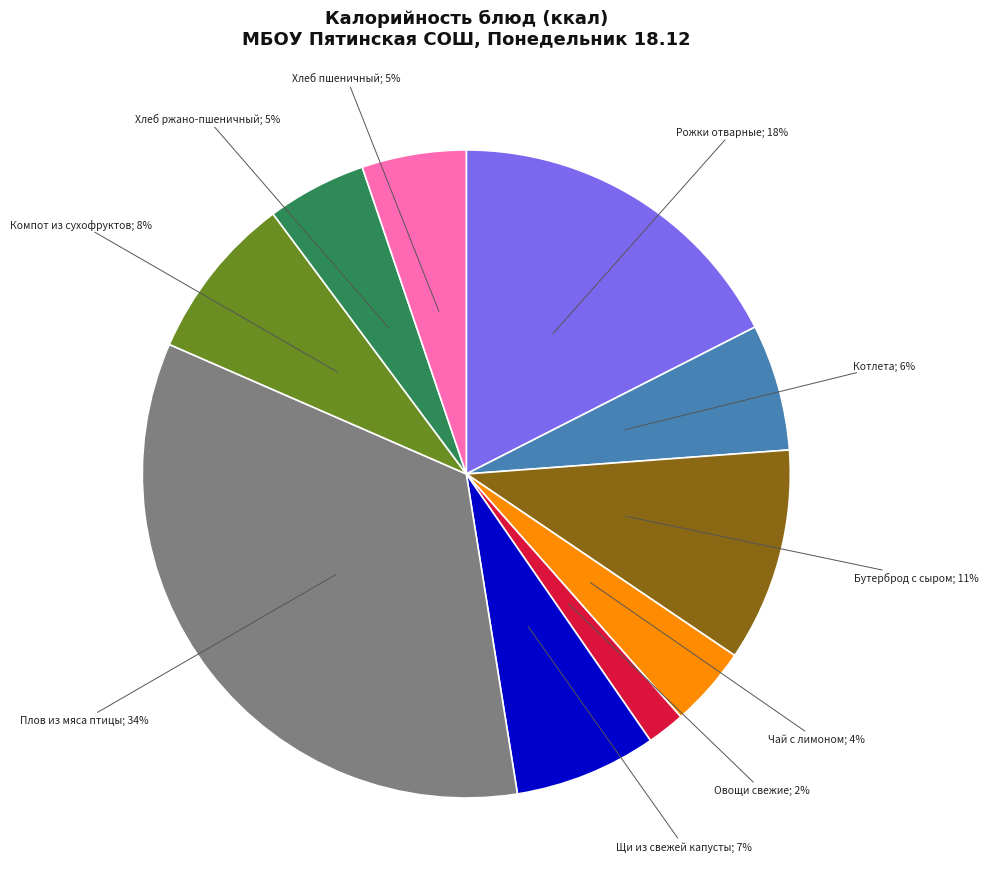

To the nearest percent, what is the average slice percentage?

10%